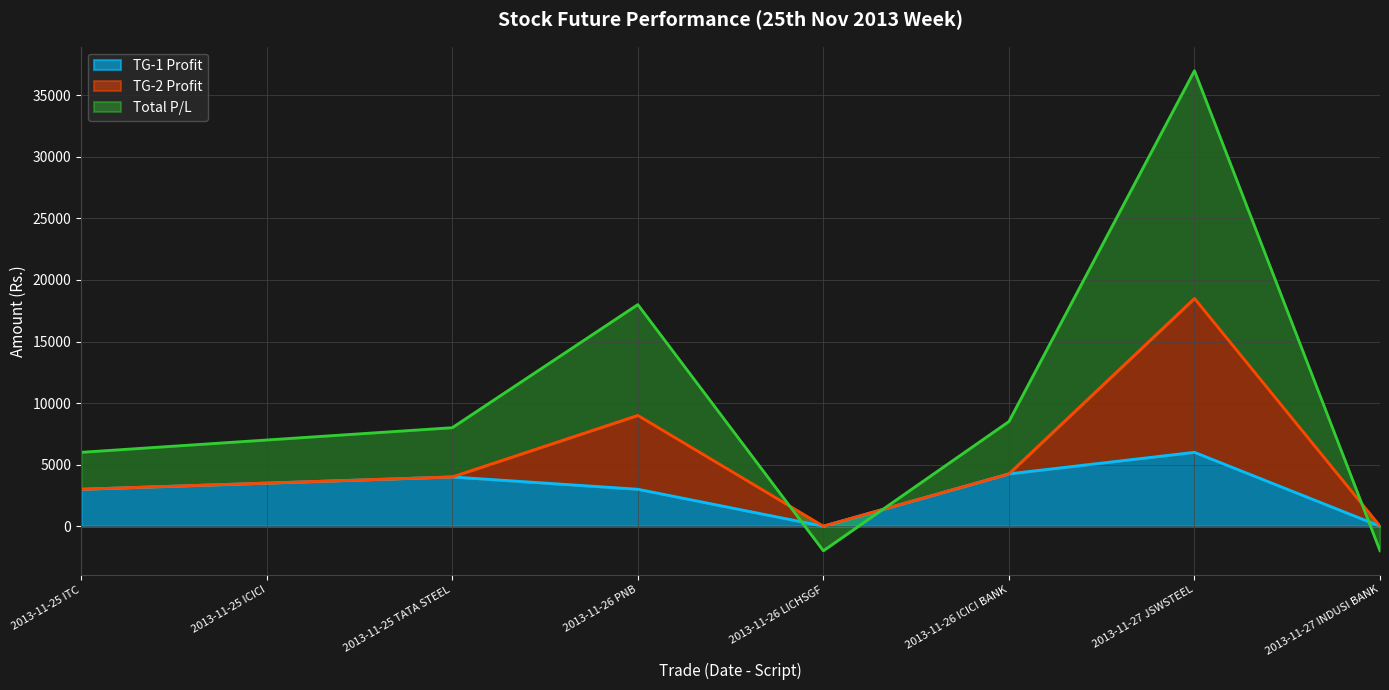

Is it true that TG-1 Profit equals 4250 at 2013-11-26 ICICI BANK?

True